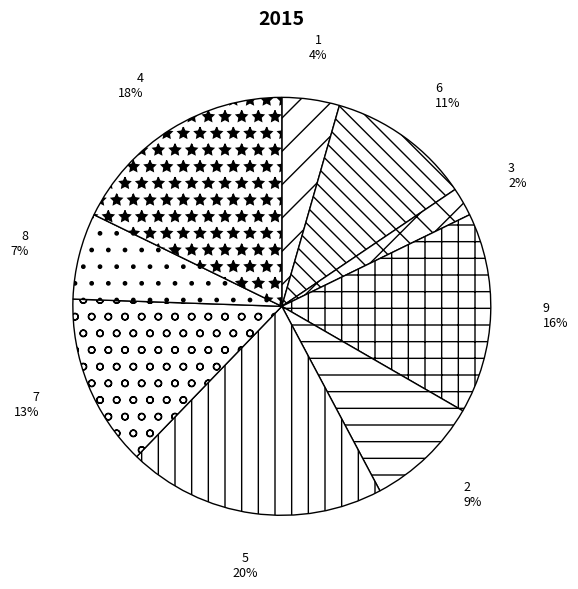

What percentage is the 8 slice, to the nearest percent?

7%